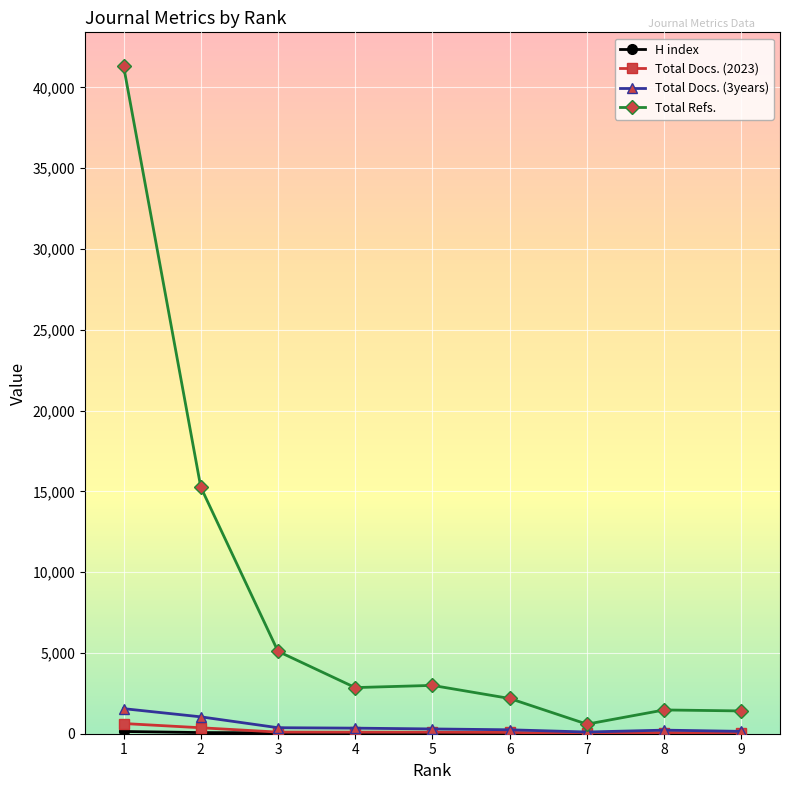

What is the average value of the Total Docs. (2023) series?

168